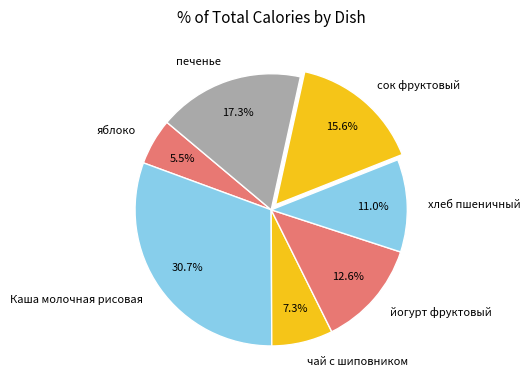

What is the smallest slice in the pie chart?

яблоко